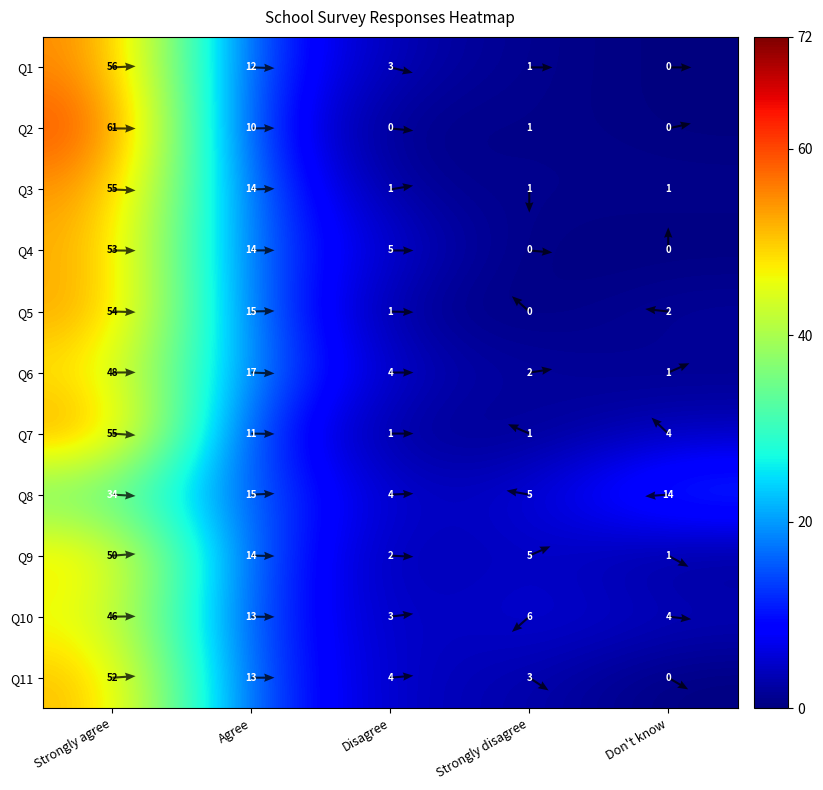

Reading right to left, extract all data points from this chart.

Q1: Don't know=0	Strongly disagree=1	Disagree=3	Agree=12	Strongly agree=56
Q2: Don't know=0	Strongly disagree=1	Disagree=0	Agree=10	Strongly agree=61
Q3: Don't know=1	Strongly disagree=1	Disagree=1	Agree=14	Strongly agree=55
Q4: Don't know=0	Strongly disagree=0	Disagree=5	Agree=14	Strongly agree=53
Q5: Don't know=2	Strongly disagree=0	Disagree=1	Agree=15	Strongly agree=54
Q6: Don't know=1	Strongly disagree=2	Disagree=4	Agree=17	Strongly agree=48
Q7: Don't know=4	Strongly disagree=1	Disagree=1	Agree=11	Strongly agree=55
Q8: Don't know=14	Strongly disagree=5	Disagree=4	Agree=15	Strongly agree=34
Q9: Don't know=1	Strongly disagree=5	Disagree=2	Agree=14	Strongly agree=50
Q10: Don't know=4	Strongly disagree=6	Disagree=3	Agree=13	Strongly agree=46
Q11: Don't know=0	Strongly disagree=3	Disagree=4	Agree=13	Strongly agree=52